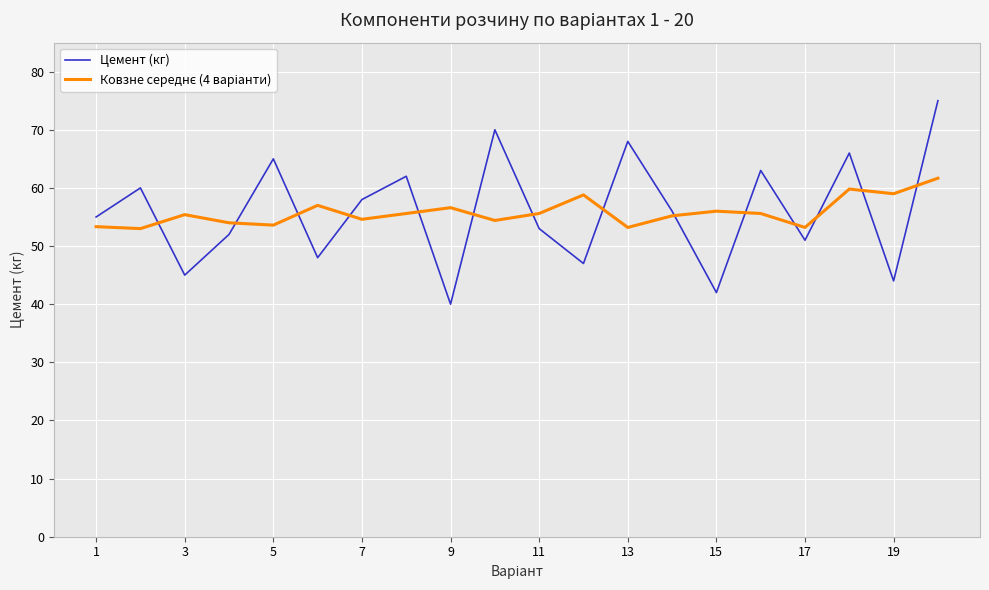

Which series has the widest spread of values?

Цемент (кг)